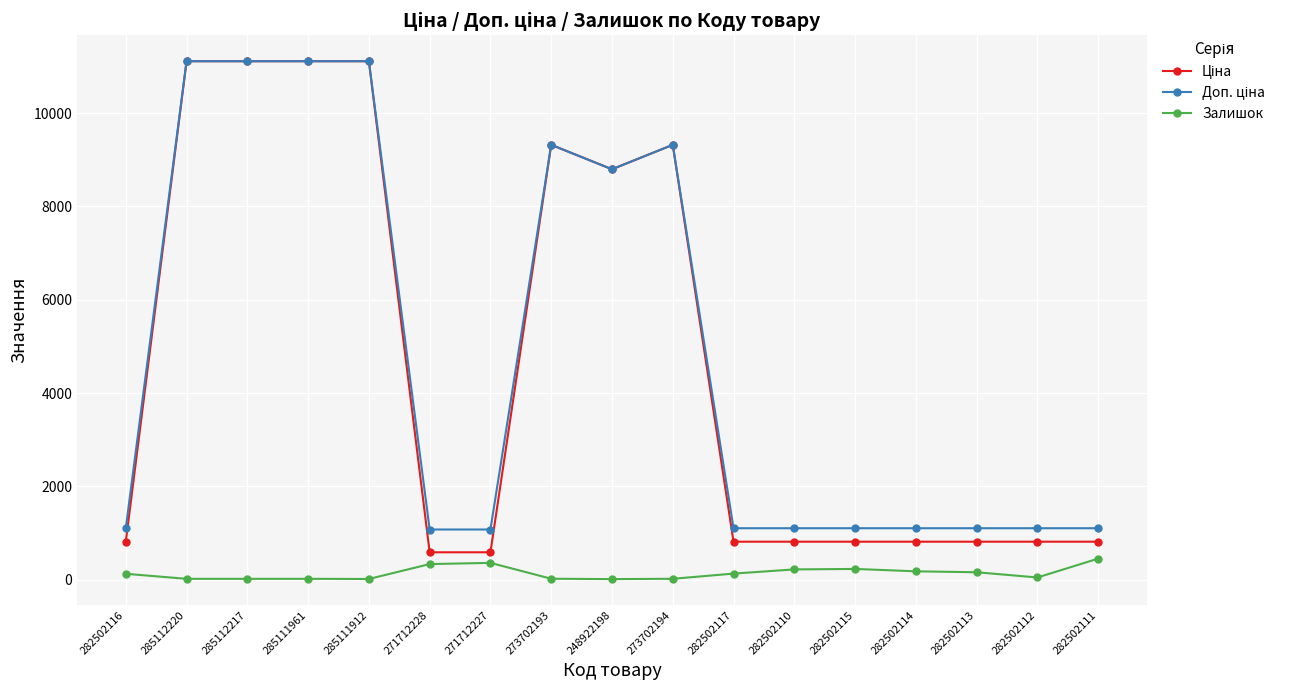

At how many categories does at least one series exceed 1607?

7